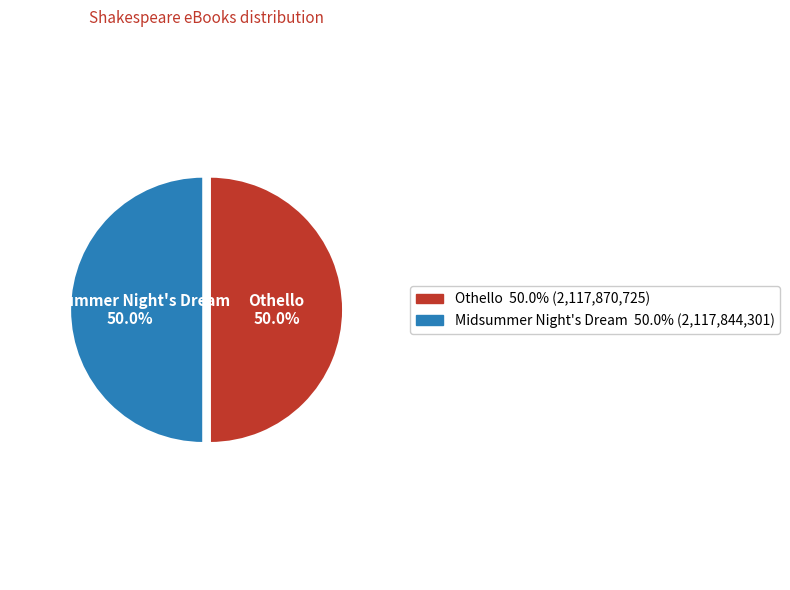

To the nearest percent, what percentage of the pie is Midsummer Night's Dream?

50%